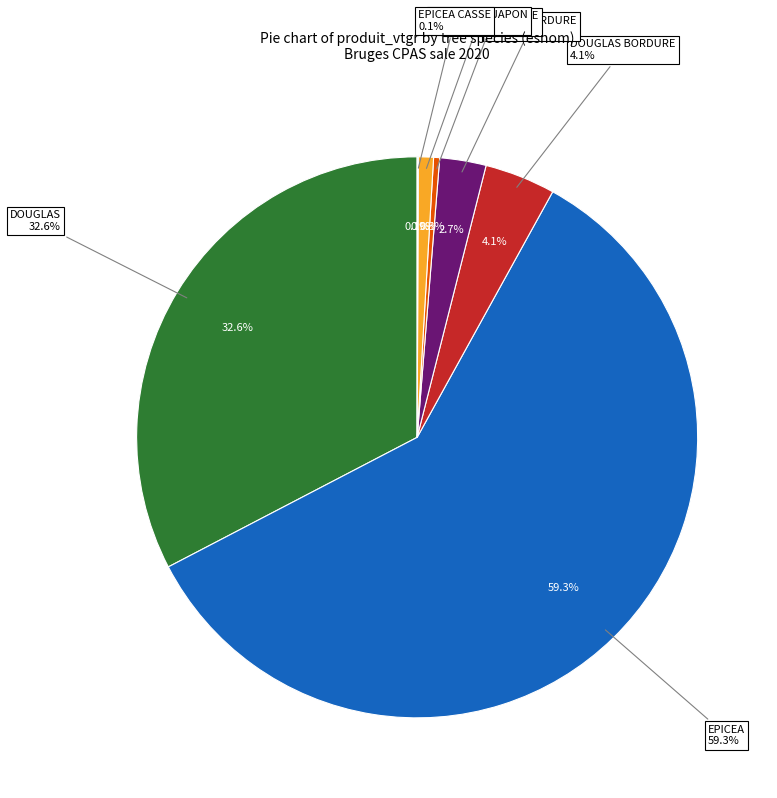

Which category has the biggest portion of the pie?

EPICEA